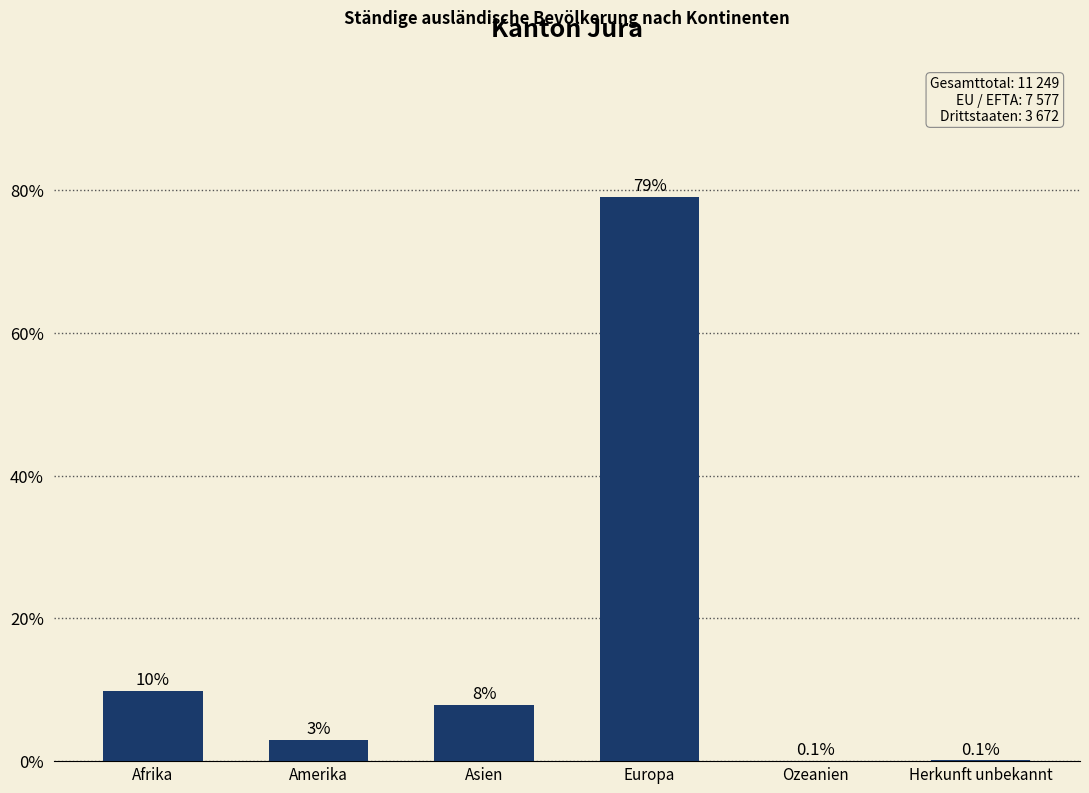

Reading left to right, extract all data points from this chart.

9.9	3.0	7.9	79.0	0.1	0.1